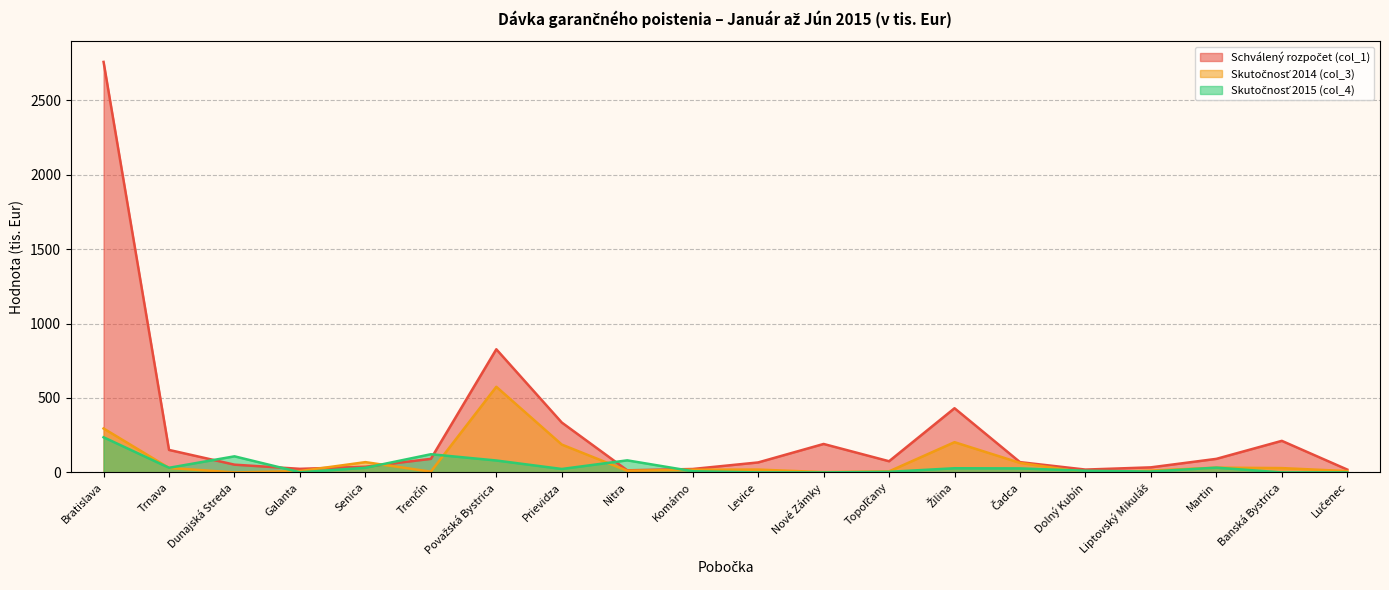

Reading left to right, list all the values displayed in this chart.

Schválený rozpočet (col_1): Bratislava=2757	Trnava=151	Dunajská Streda=52	Galanta=24	Senica=38	Trenčín=91	Považská Bystrica=827	Prievidza=335	Nitra=14	Komárno=23	Levice=67	Nové Zámky=191	Topoľčany=75	Žilina=431	Čadca=69	Dolný Kubín=19	Liptovský Mikuláš=34	Martin=91	Banská Bystrica=212	Lučenec=19
Skutočnosť 2014 (col_3): Bratislava=295	Trnava=30	Dunajská Streda=0	Galanta=9	Senica=69	Trenčín=5	Považská Bystrica=575	Prievidza=187	Nitra=11	Komárno=18	Levice=19	Nové Zámky=2	Topoľčany=7	Žilina=203	Čadca=64	Dolný Kubín=0	Liptovský Mikuláš=12	Martin=32	Banská Bystrica=29	Lučenec=9
Skutočnosť 2015 (col_4): Bratislava=236	Trnava=31	Dunajská Streda=108	Galanta=1	Senica=31	Trenčín=122	Považská Bystrica=80	Prievidza=23	Nitra=81	Komárno=8	Levice=0	Nové Zámky=0	Topoľčany=4	Žilina=28	Čadca=27	Dolný Kubín=11	Liptovský Mikuláš=6	Martin=32	Banská Bystrica=0	Lučenec=0